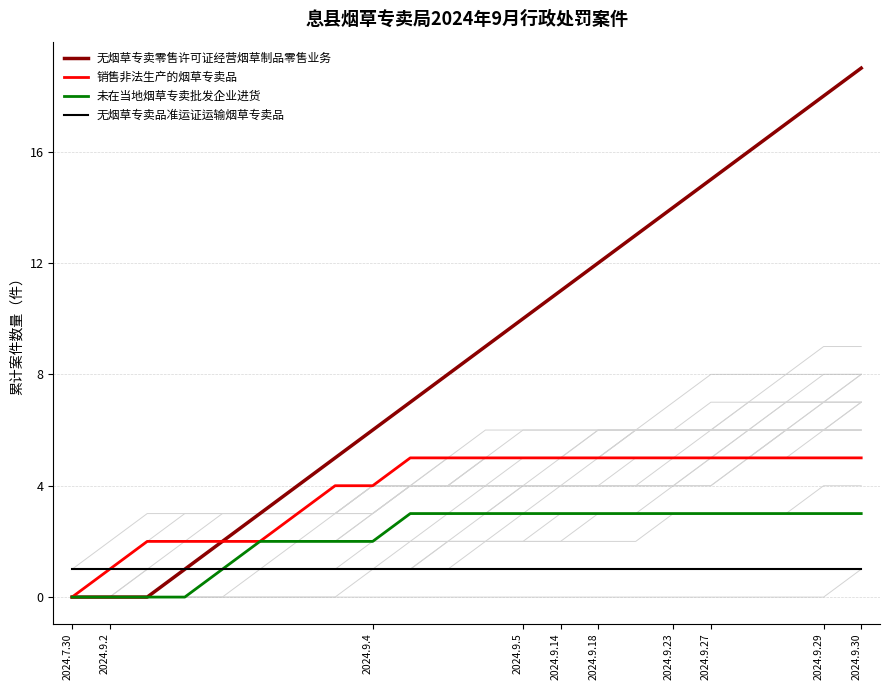

What is the total value across all series at 12?

19